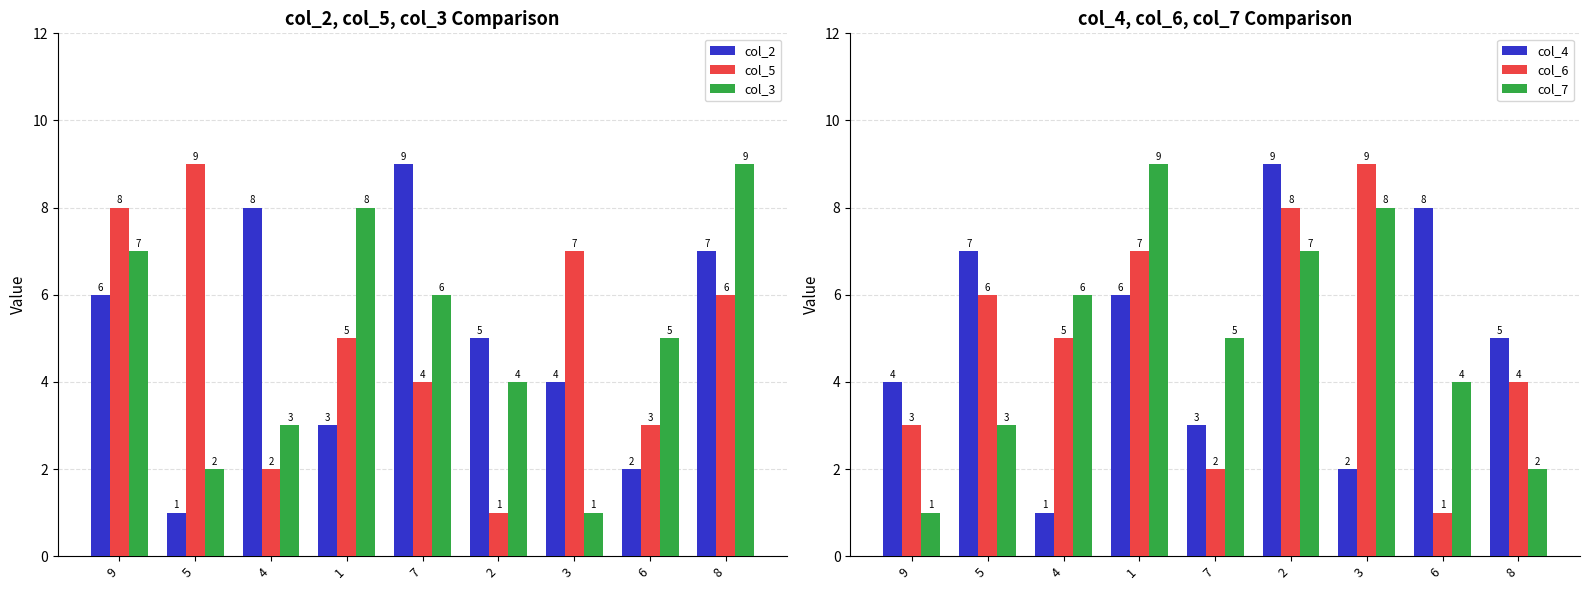

At which label is col_4 closest to 5?

8